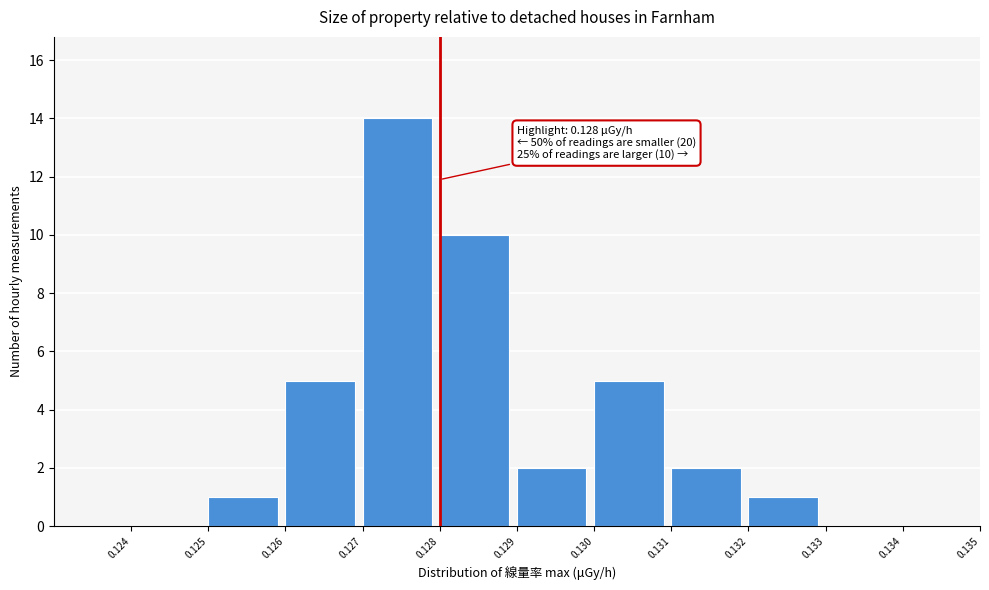

Which range on the x-axis has the tallest bar?

0.127 to 0.128